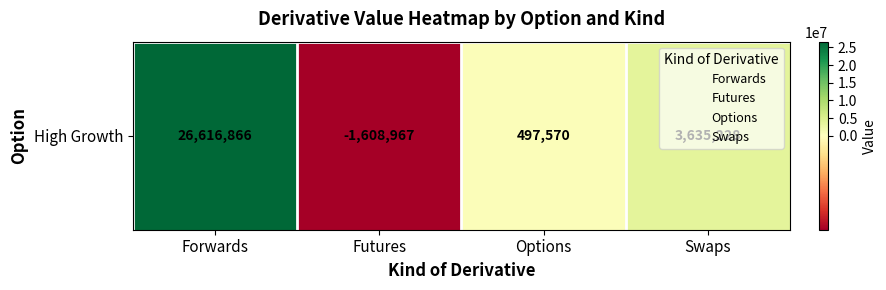

What is the average value?

7285174.5